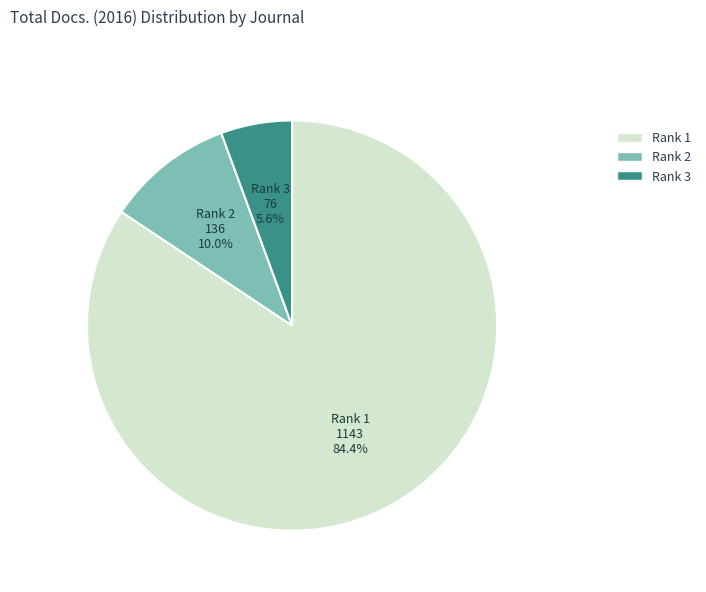

What is the majority slice?

Rank 1